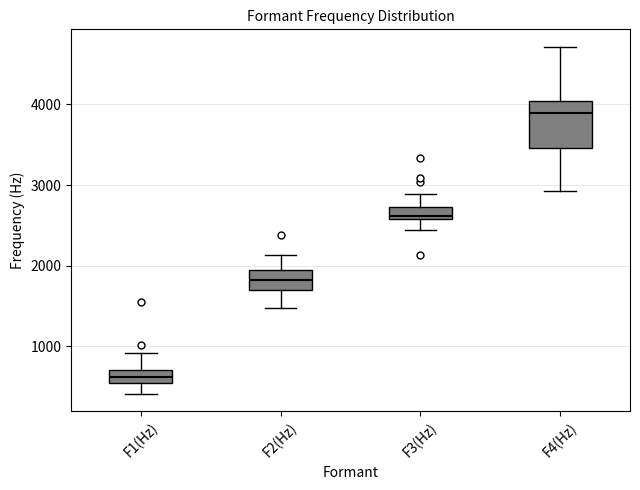

Which box has the lowest median line?

F1(Hz)